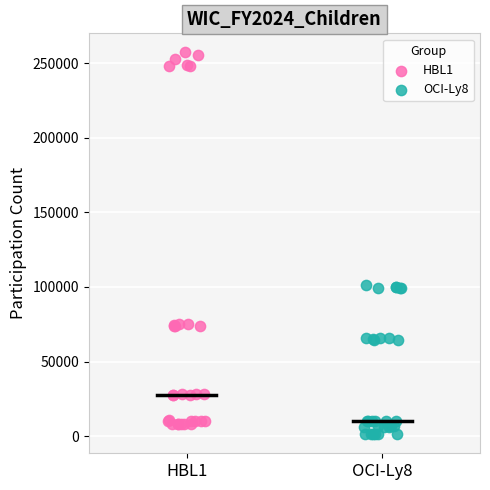

What are all the series names shown in the legend?

HBL1, OCI-Ly8